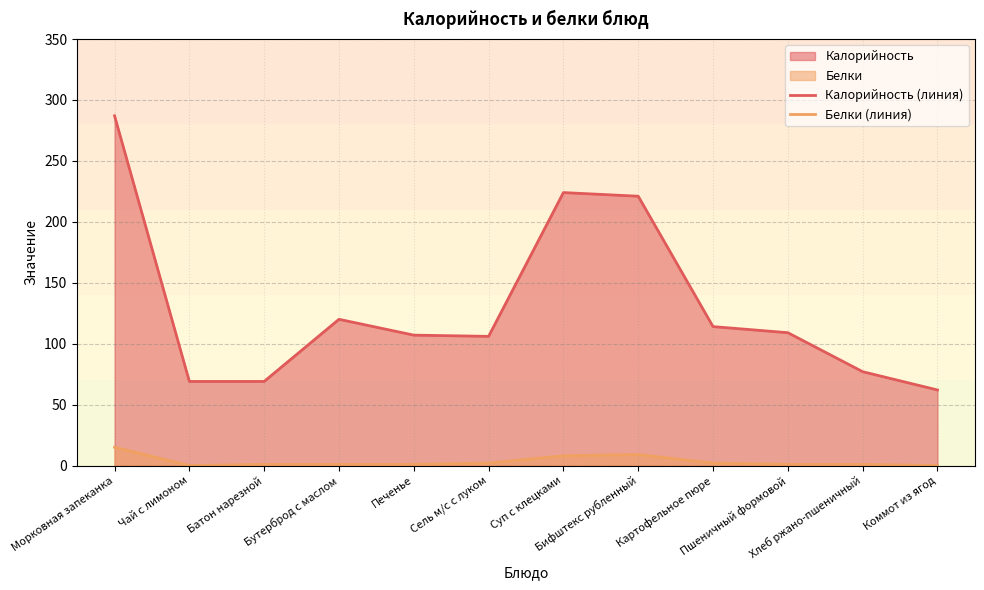

The value of Калорийность (линия) at Бутерброд с маслом is 120. True or false?

True